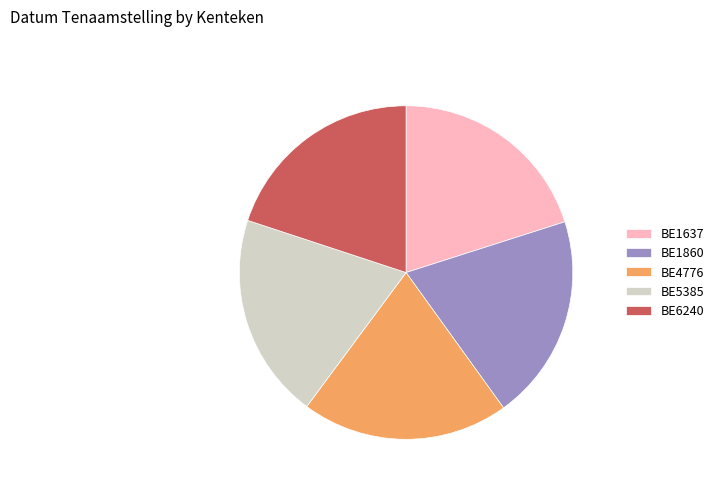

How many slices are in this pie chart?

5